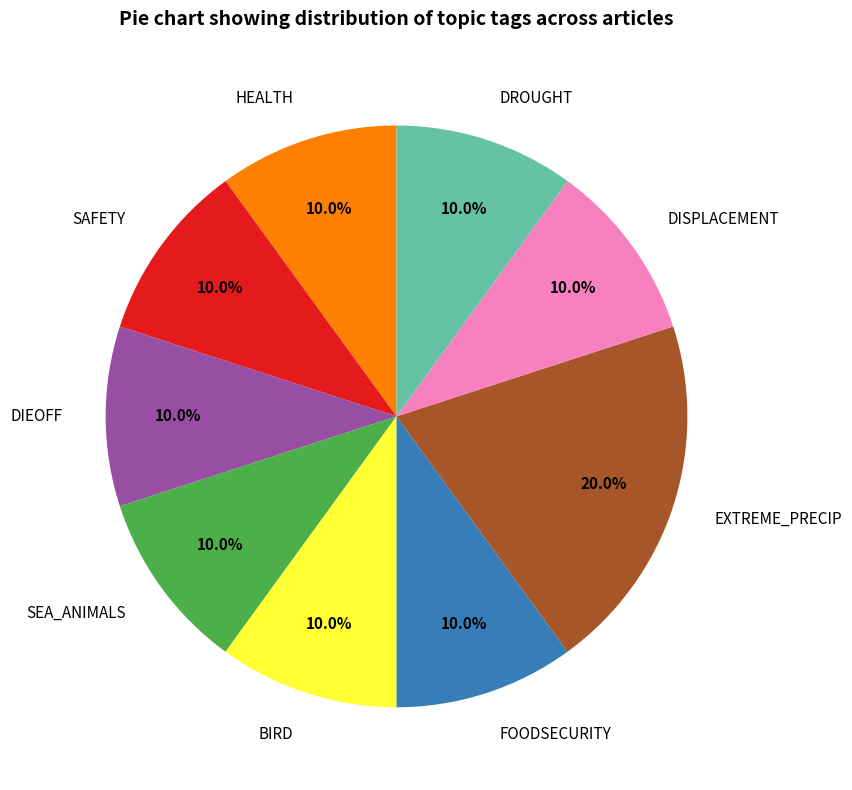

Which slice is the largest?

EXTREME_PRECIP